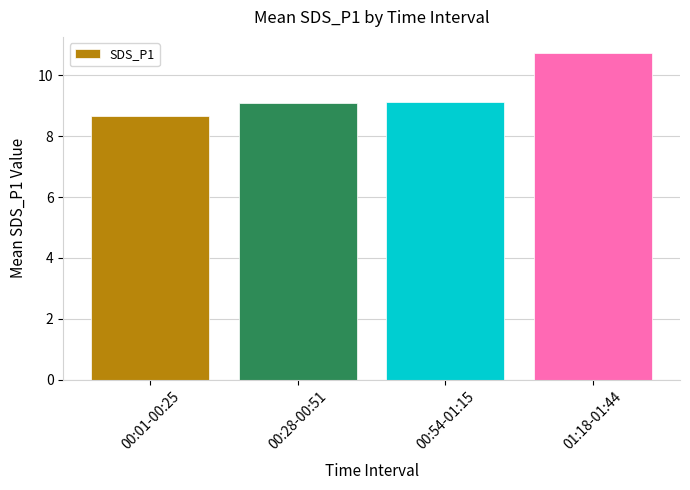

What is the value of the 3rd bar from the left?

9.1